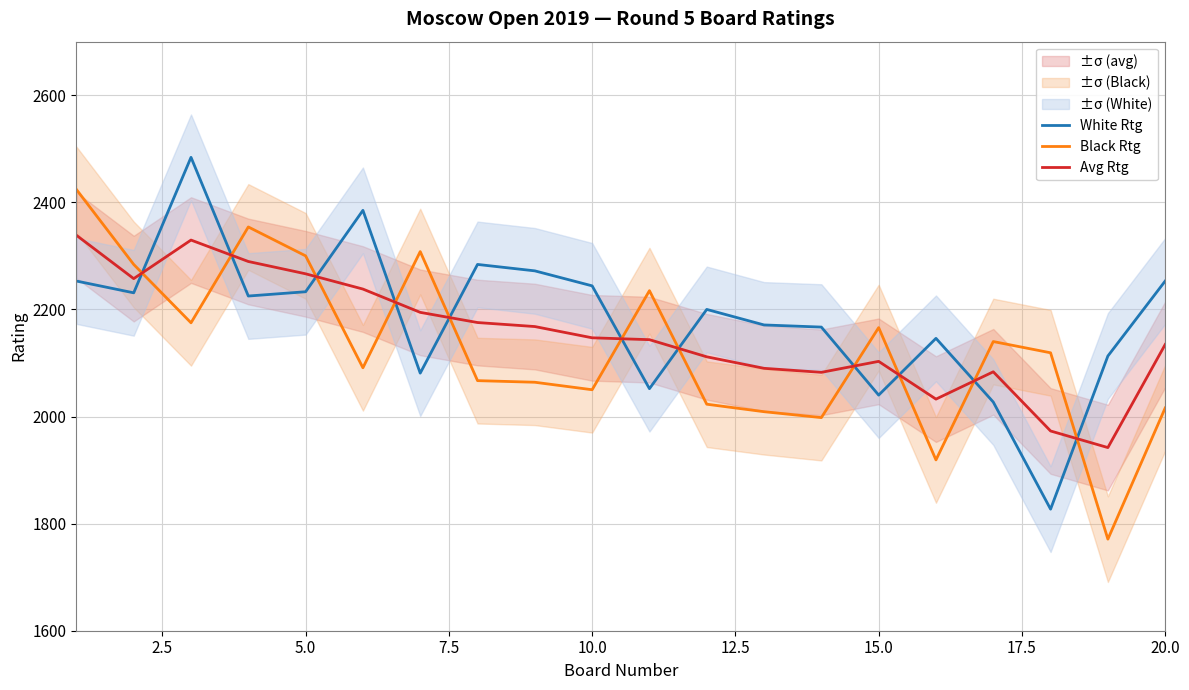

What is the value of the White Rtg point at the 14th from the left?

2167.0